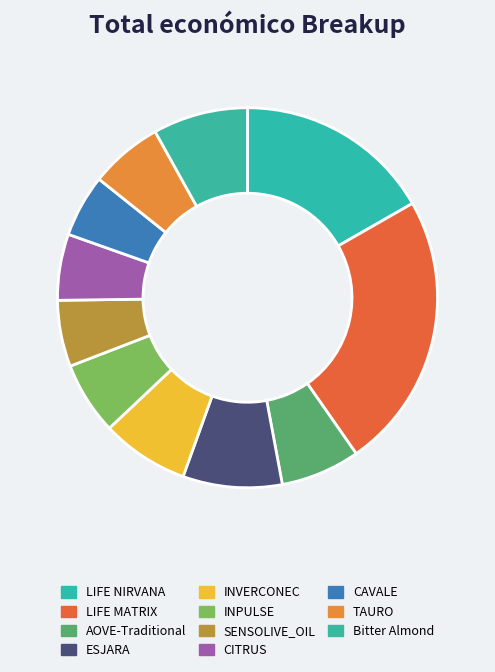

Do Bitter Almond and LIFE NIRVANA together represent more than half of the pie?

No